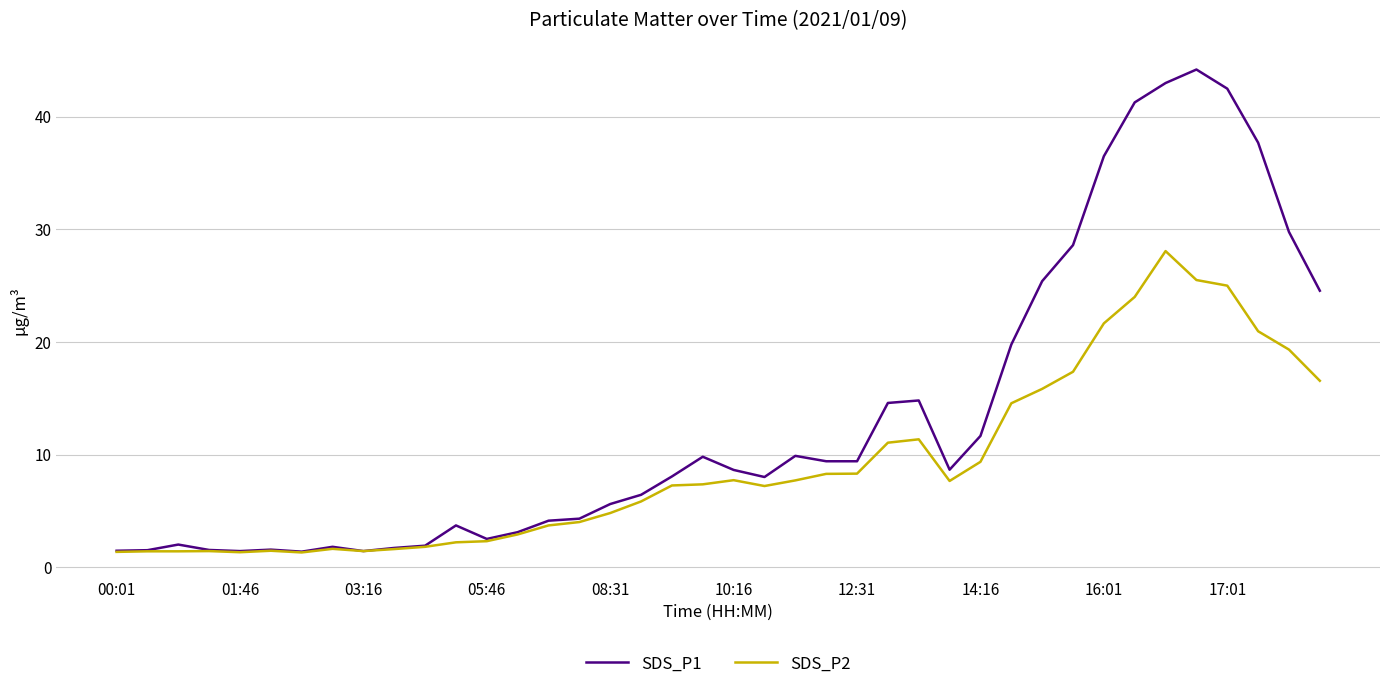

Which series has the largest range (max minus min)?

SDS_P1